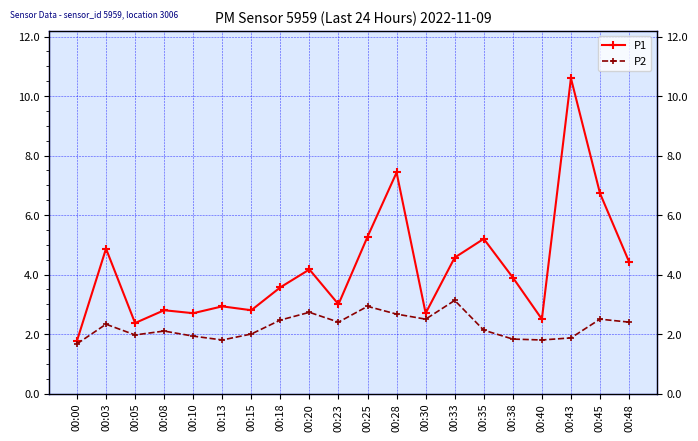

How many series are shown in this chart?

2